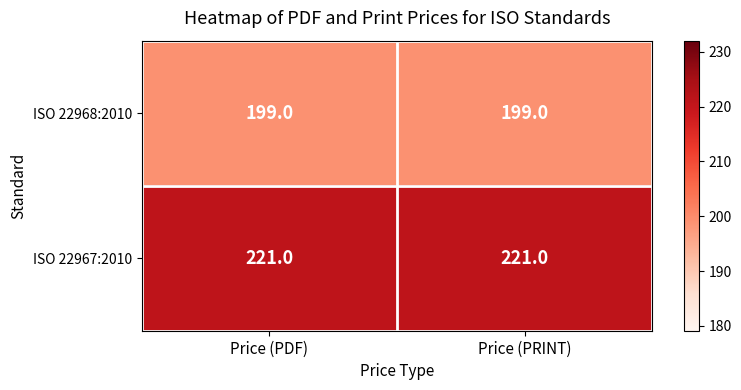

What is the maximum value shown in the chart?

221